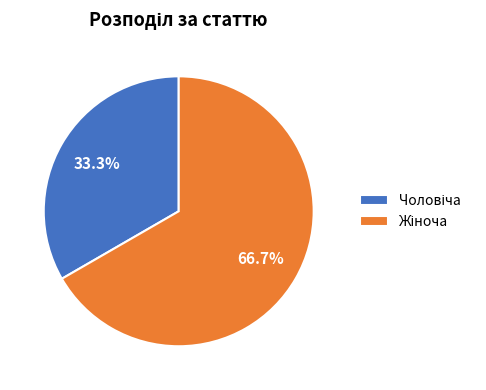

Is there any slice that represents more than half of the pie?

Yes